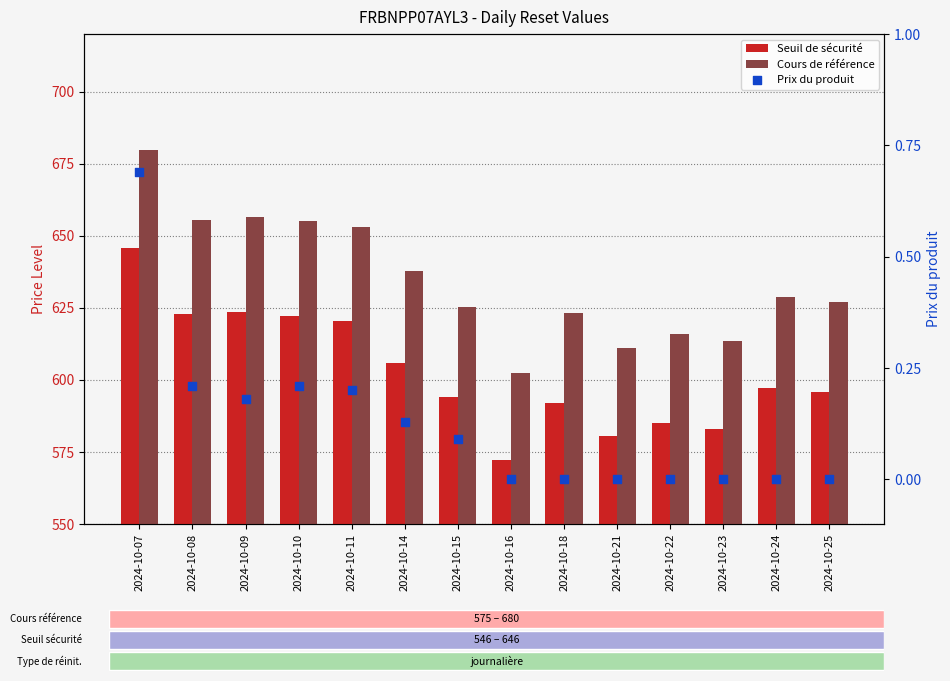

Which series has the largest total across all categories?

Cours de référence